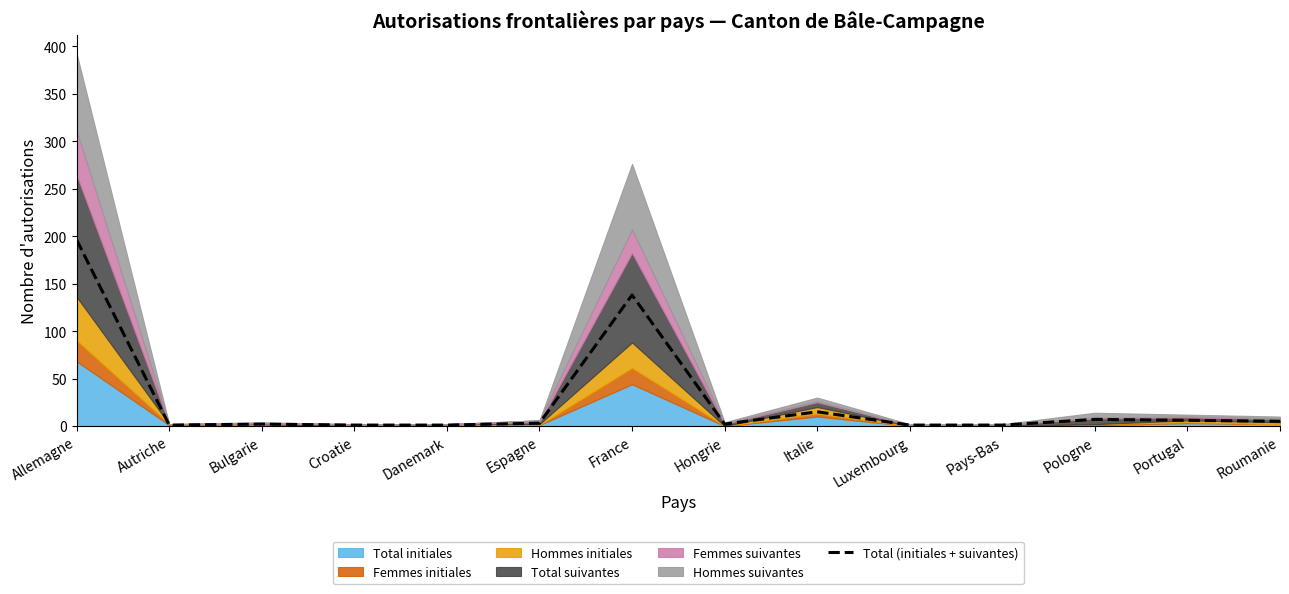

Reading left to right, what are all the values shown in this chart?

196	1	2	1	1	3	138	2	15	1	1	7	6	5